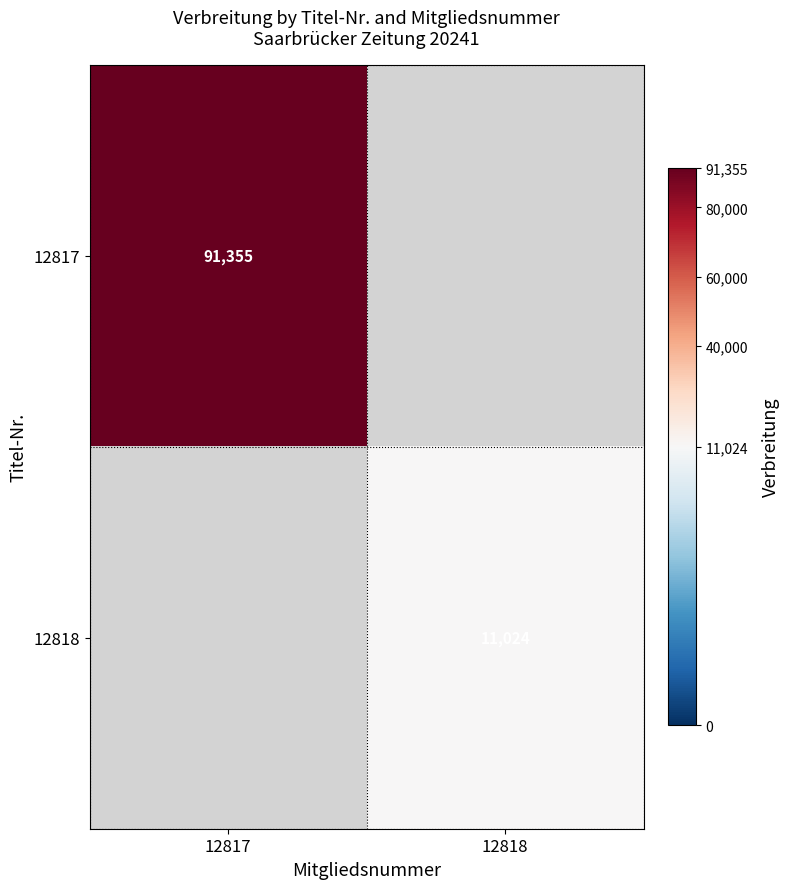

The 12817 series shows 139221 at 12817. True or false?

False